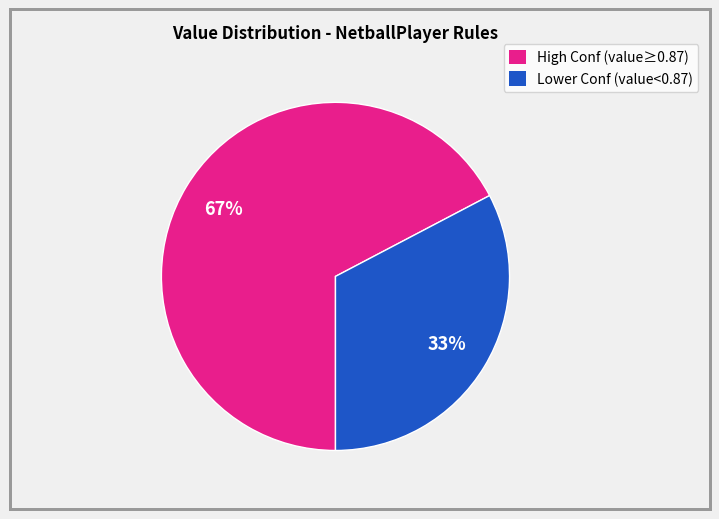

To the nearest percent, what is the average slice percentage?

50%